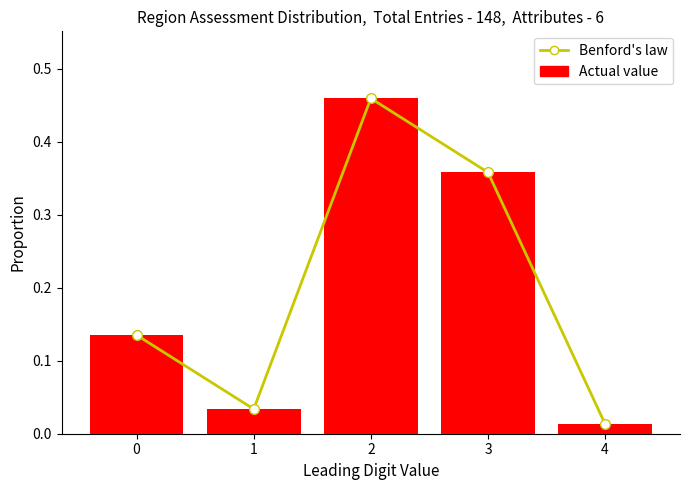

What is the sum of the Actual value values at 0 and 4?

0.1